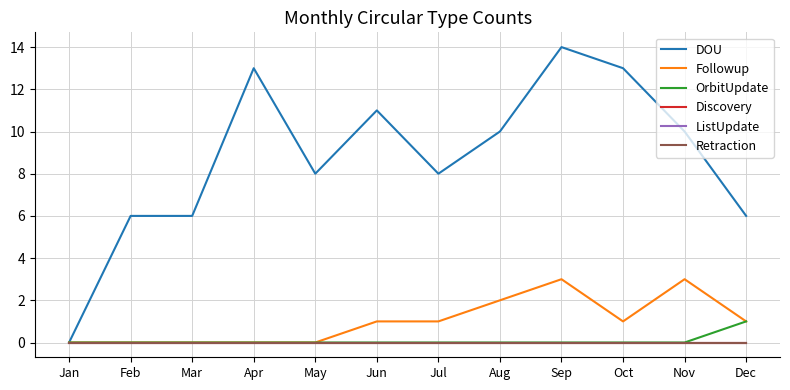

Is this an area chart (filled region under the line)?

No